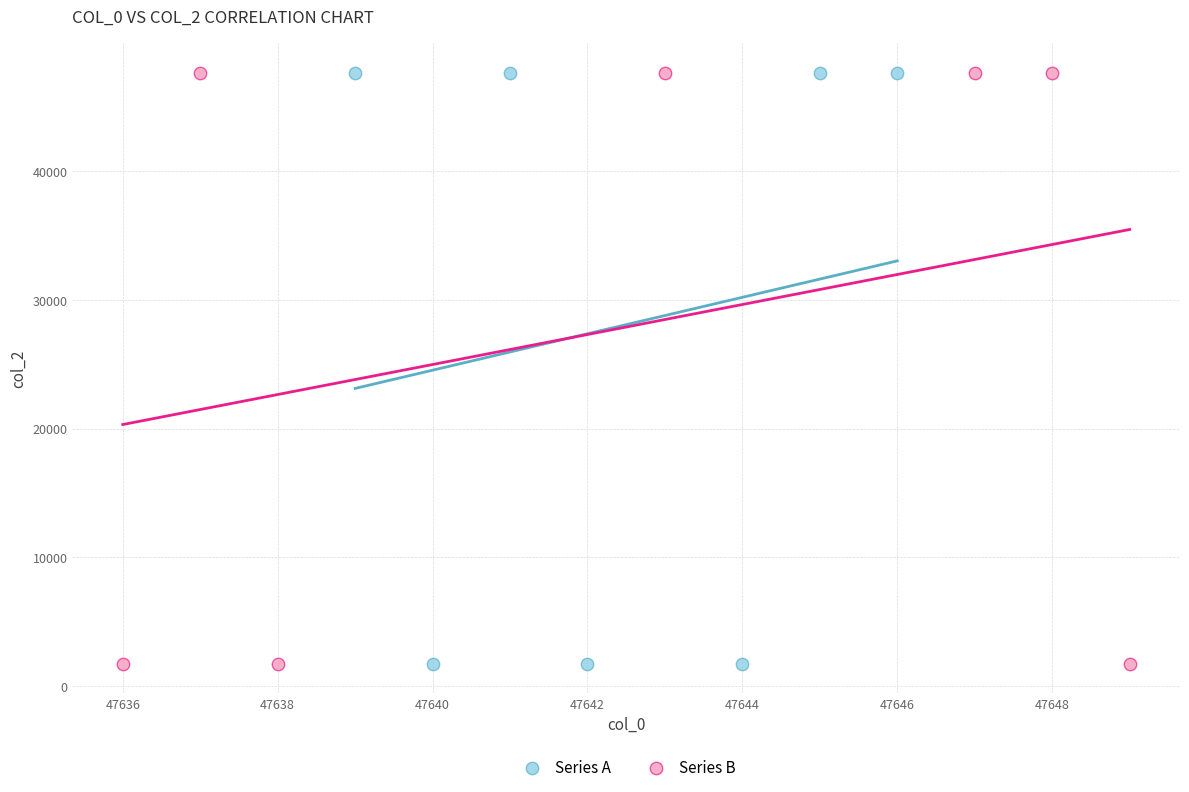

What are all the series names shown in the legend?

Series A, Series B